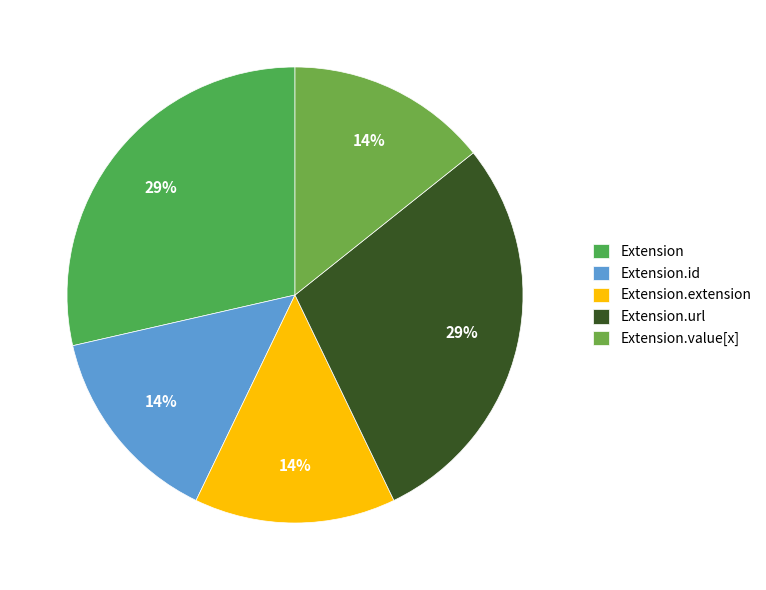

How many segments does this pie chart have?

5